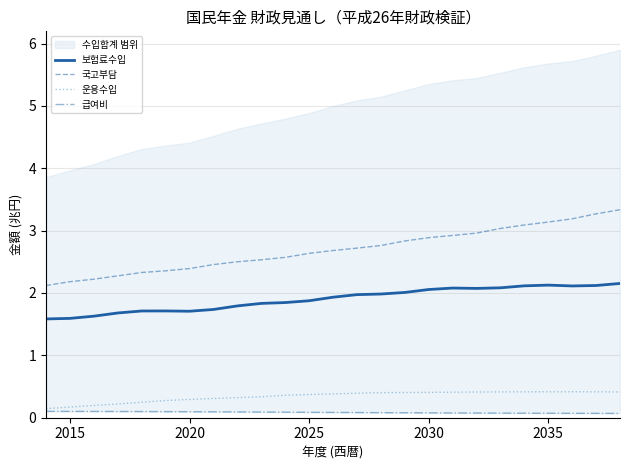

What value does the 국고부담 series have at 2025?

2.6